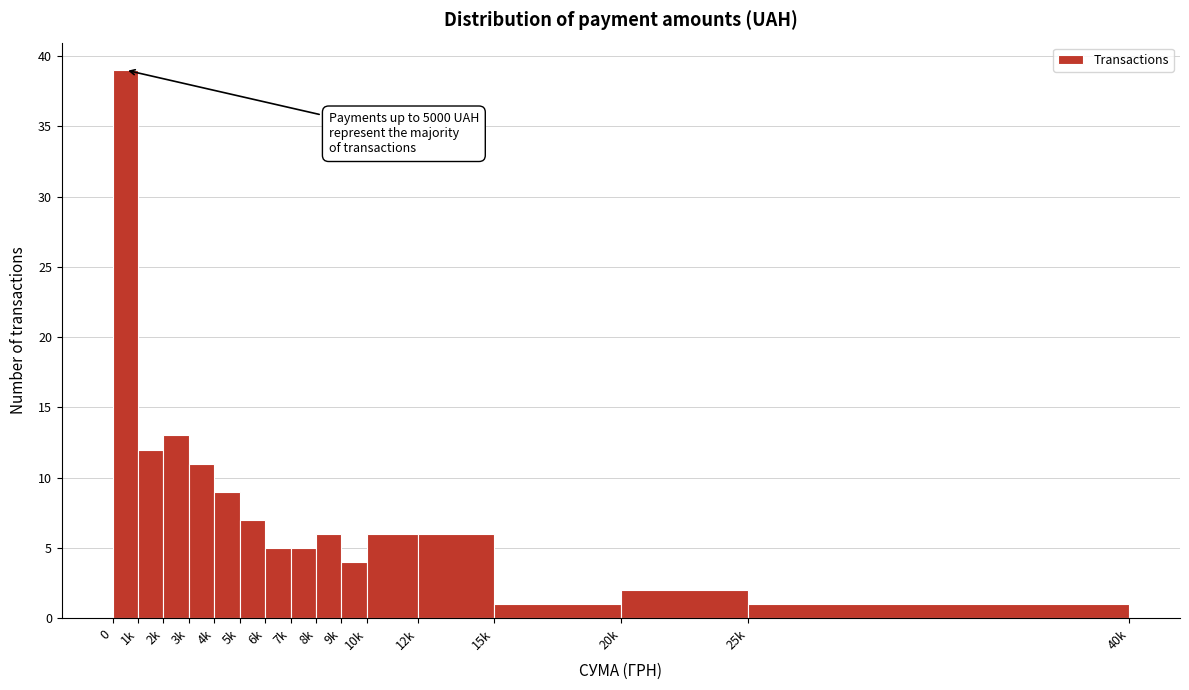

Reading left to right, extract all data points from this chart.

0=39	1k=12	2k=13	3k=11	4k=9	5k=7	6k=5	7k=5	8k=6	9k=4	10k=6	12k=6	15k=1	20k=2	25k=1